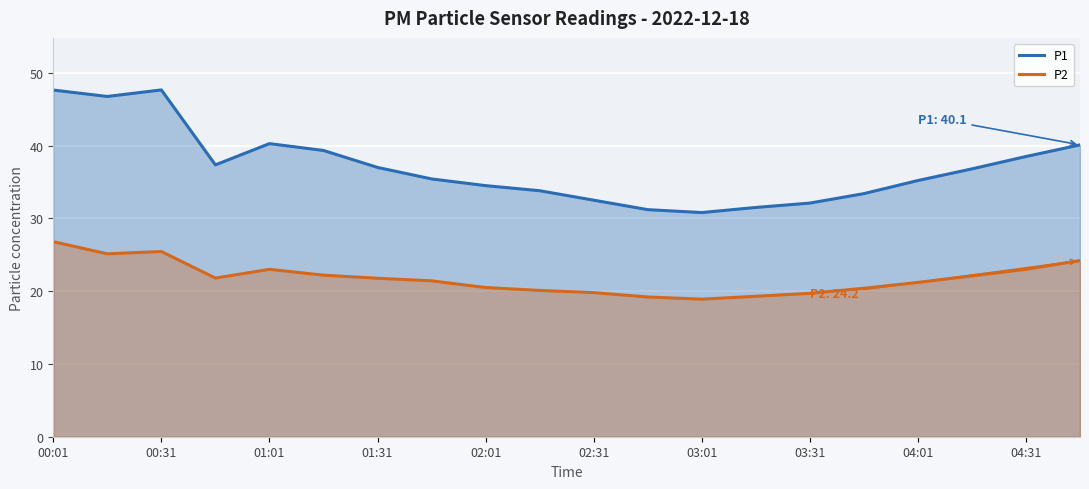

True or false: P2 and P1 intersect in this chart.

False